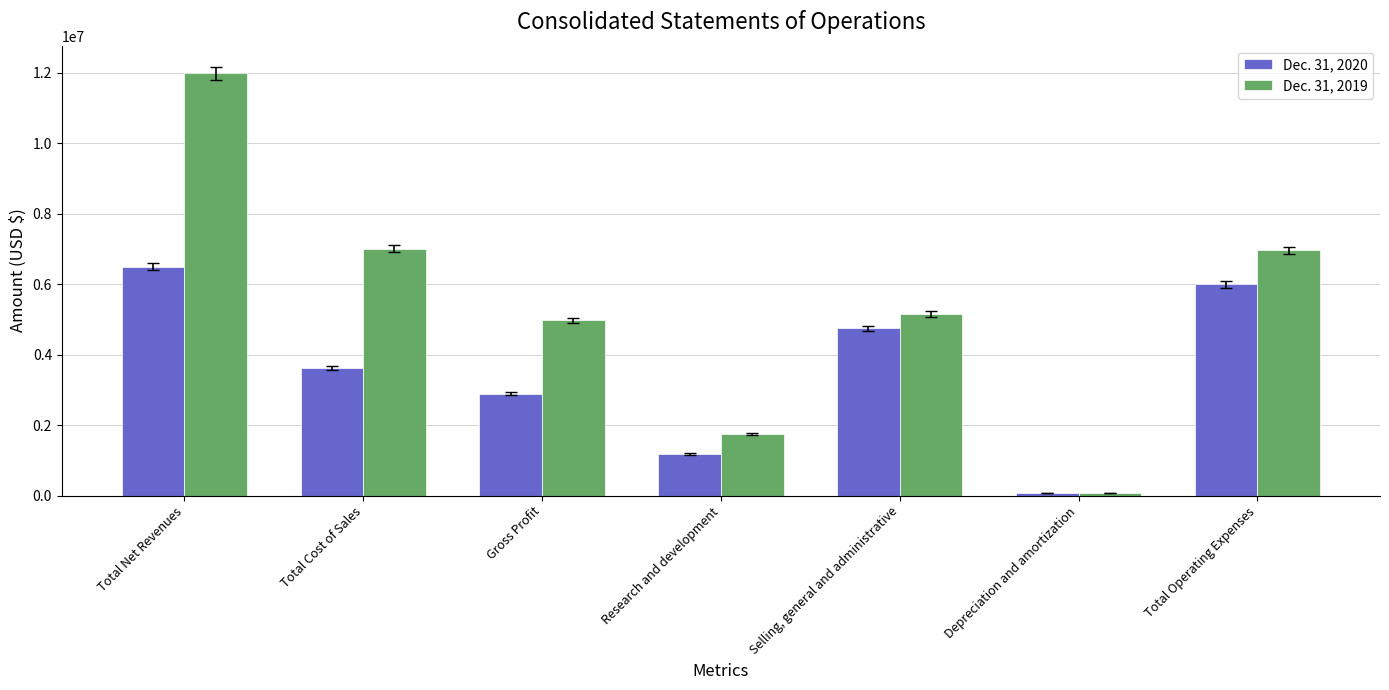

At which category is the sum across all series the highest?

Total Net Revenues